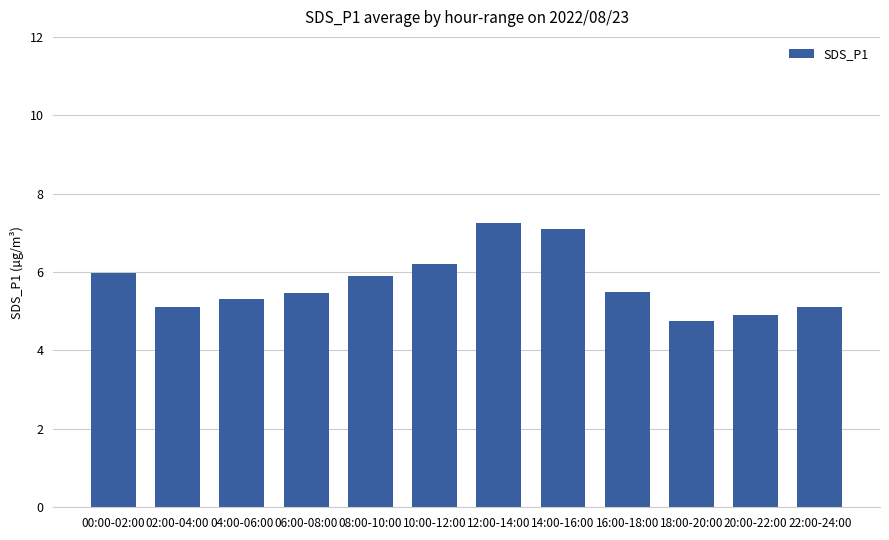

What is the difference between the maximum and minimum values?

2.5